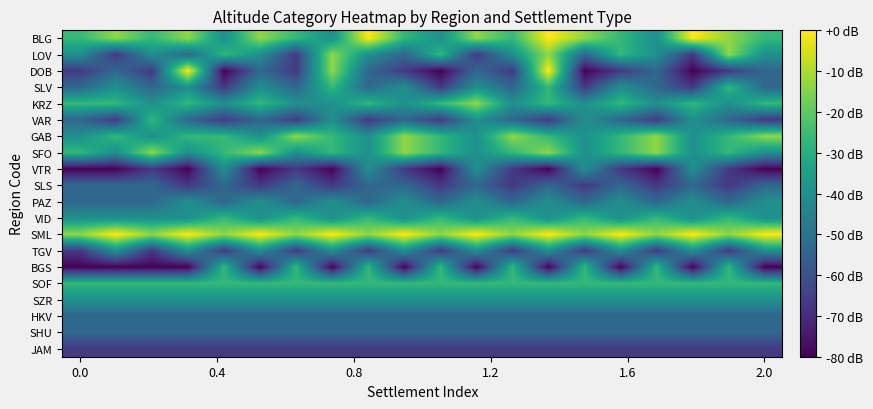

Count the number of data series in this chart.

20